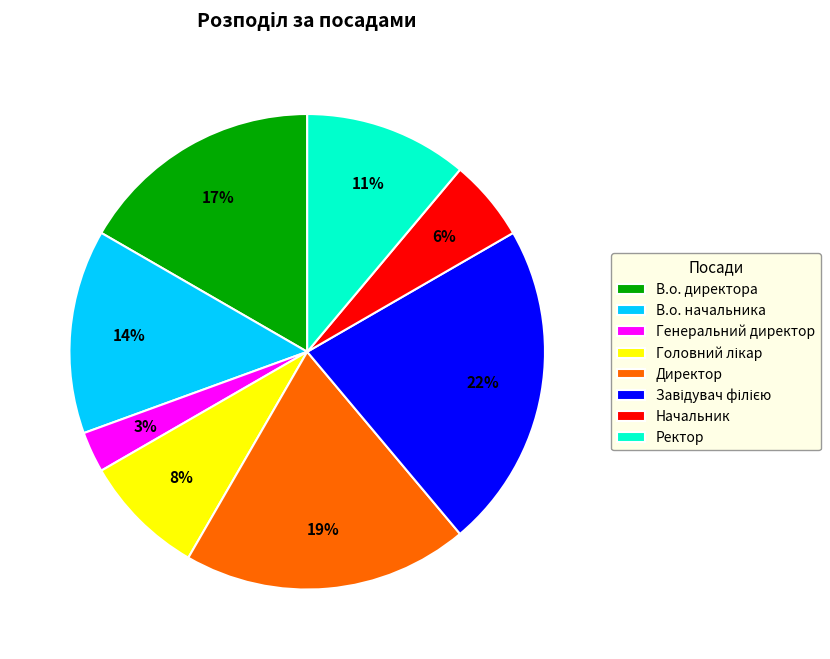

What is the smallest slice in the pie chart?

Генеральний директор